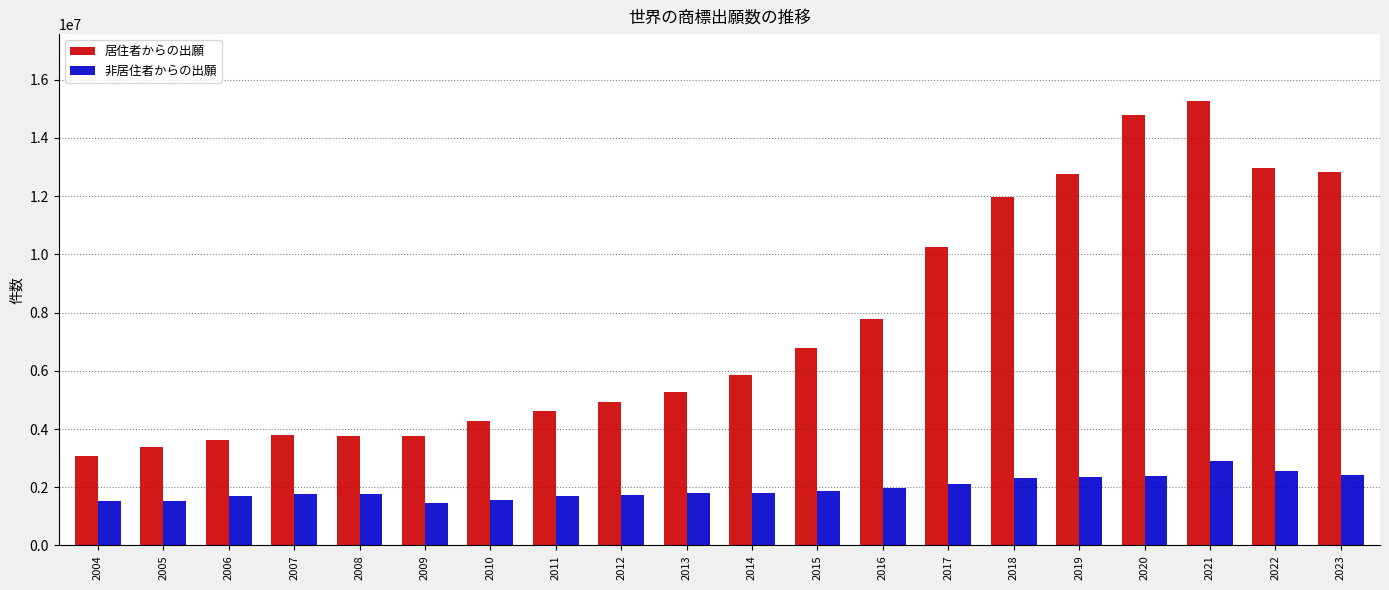

The value of 居住者からの出願 at 2008 is 6179357. True or false?

False